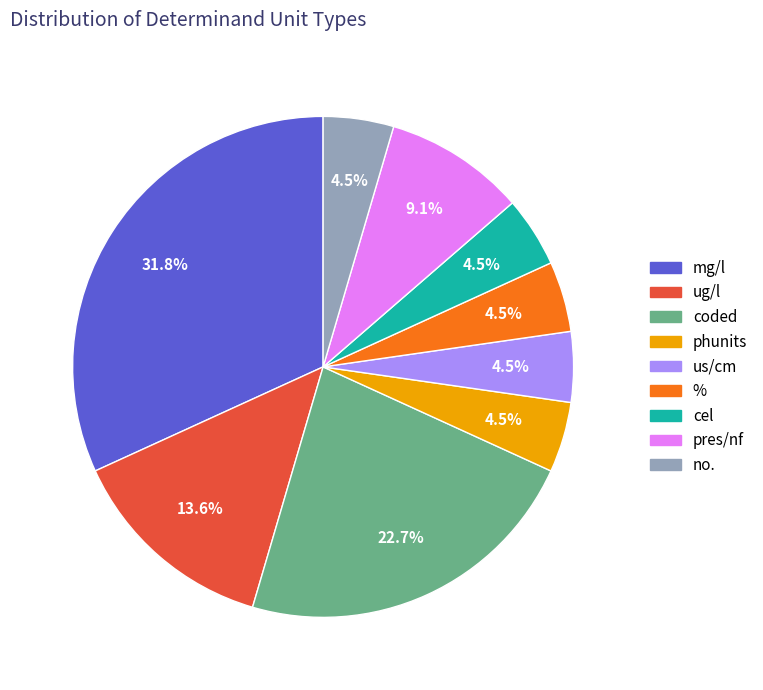

Which has a higher value, coded or cel?

coded